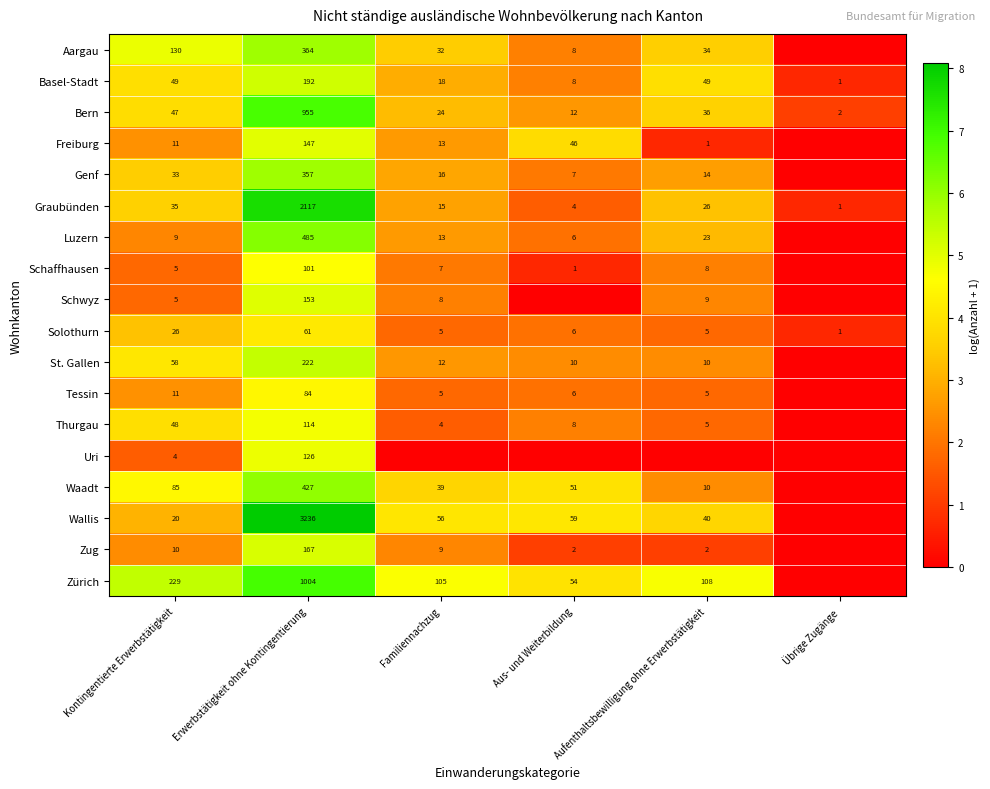

What is the difference between the Zürich values at Erwerbstätigkeit ohne Kontingentierung and Aufenthaltsbewilligung ohne Erwerbstätigkeit?

896